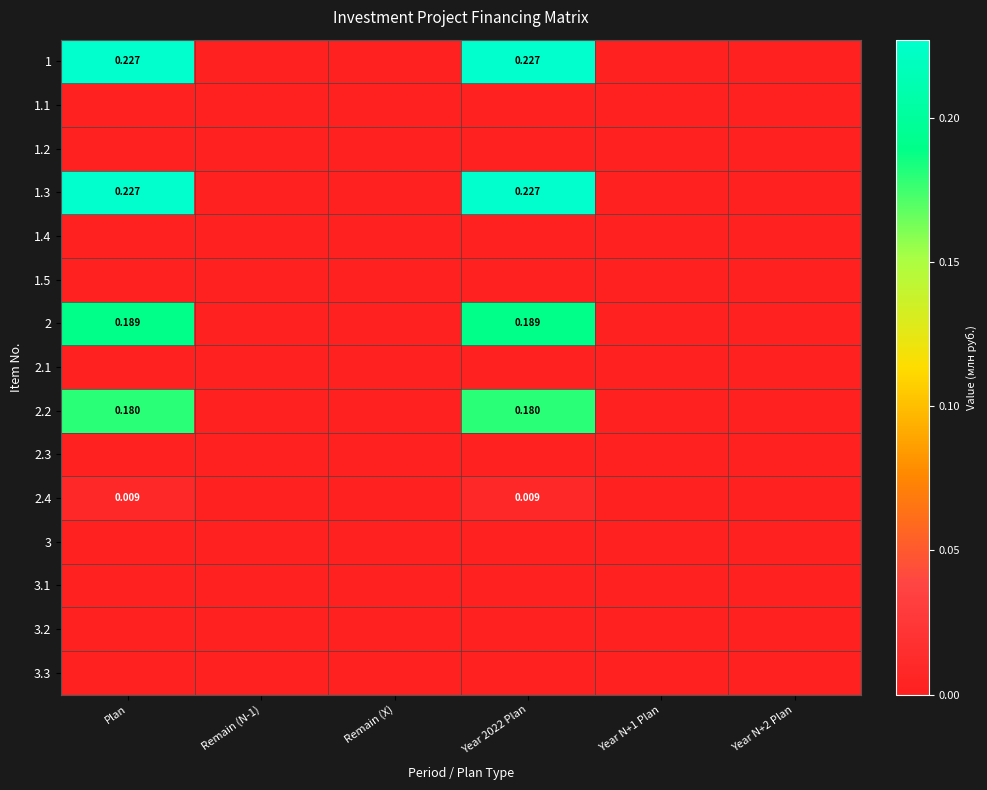

How many values in 2.2 are above zero?

2